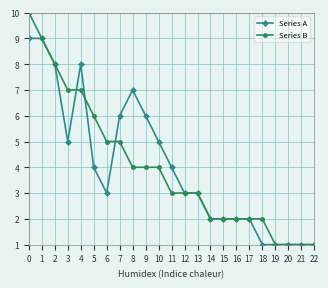

True or false: Series A and Series B intersect in this chart.

True